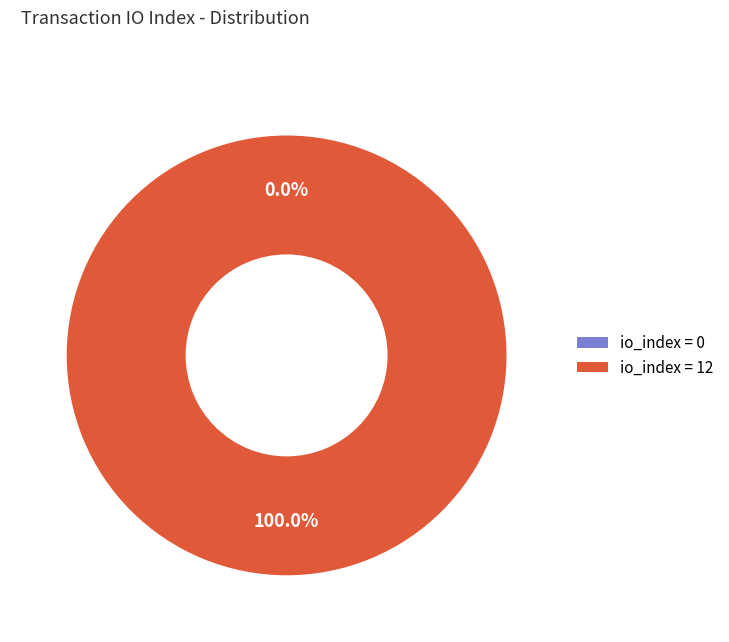

Count the number of slices in the pie.

2